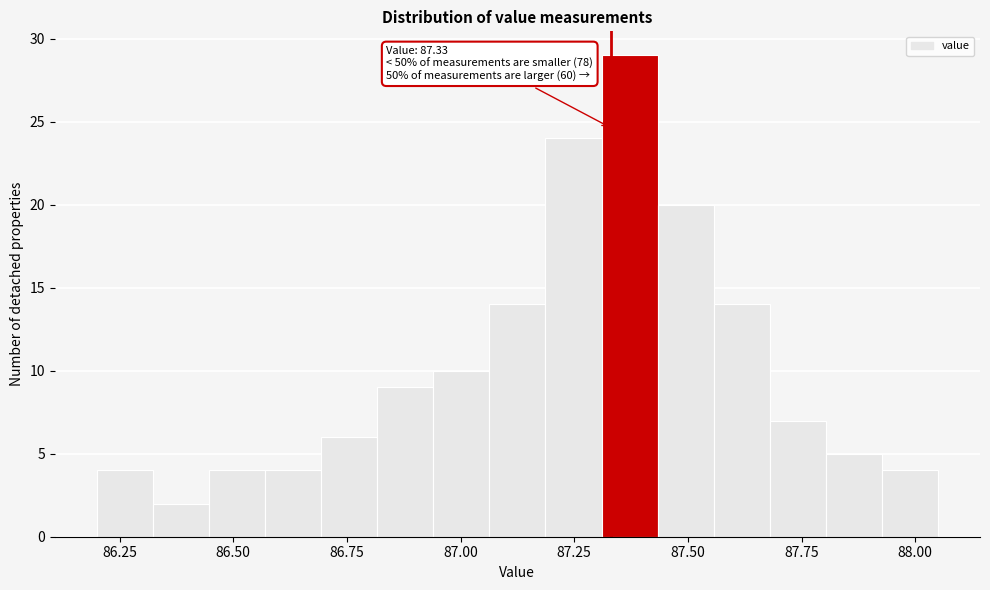

Around what value on the x-axis is the tallest bar? Give the approximate position of its centre, as read against the axis.

87.35